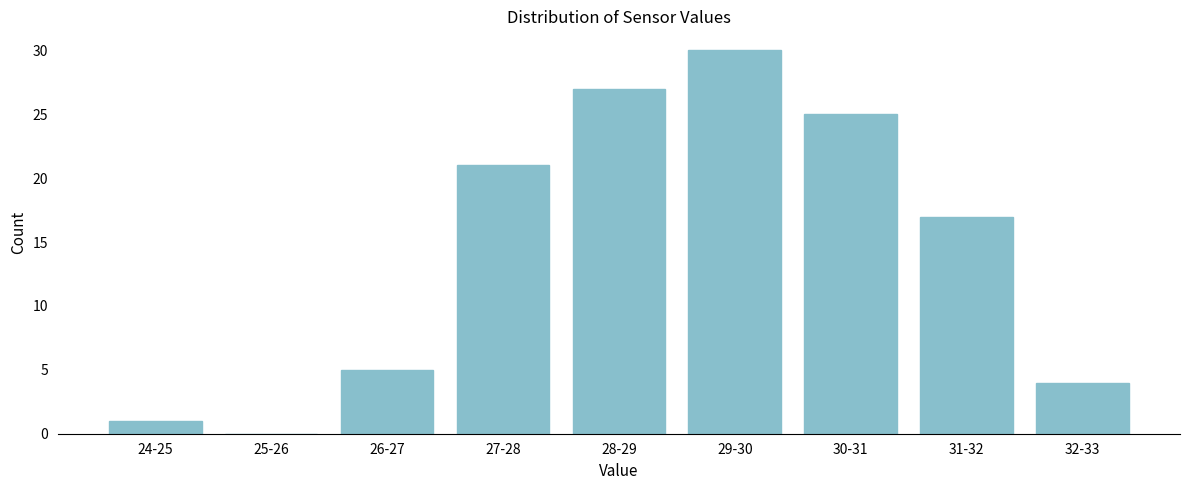

Reading left to right, what are all the values shown in this chart?

24-25=1	25-26=0	26-27=5	27-28=21	28-29=27	29-30=30	30-31=25	31-32=17	32-33=4